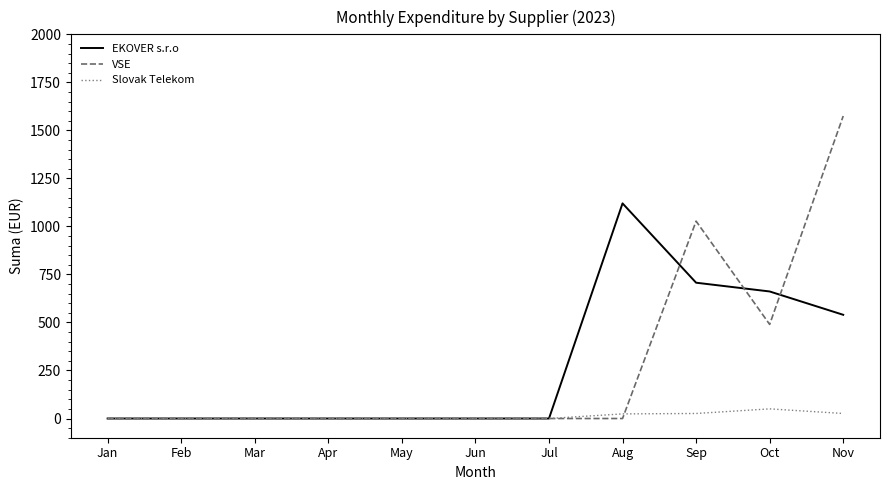

At which label is VSE closest to 787?

Sep